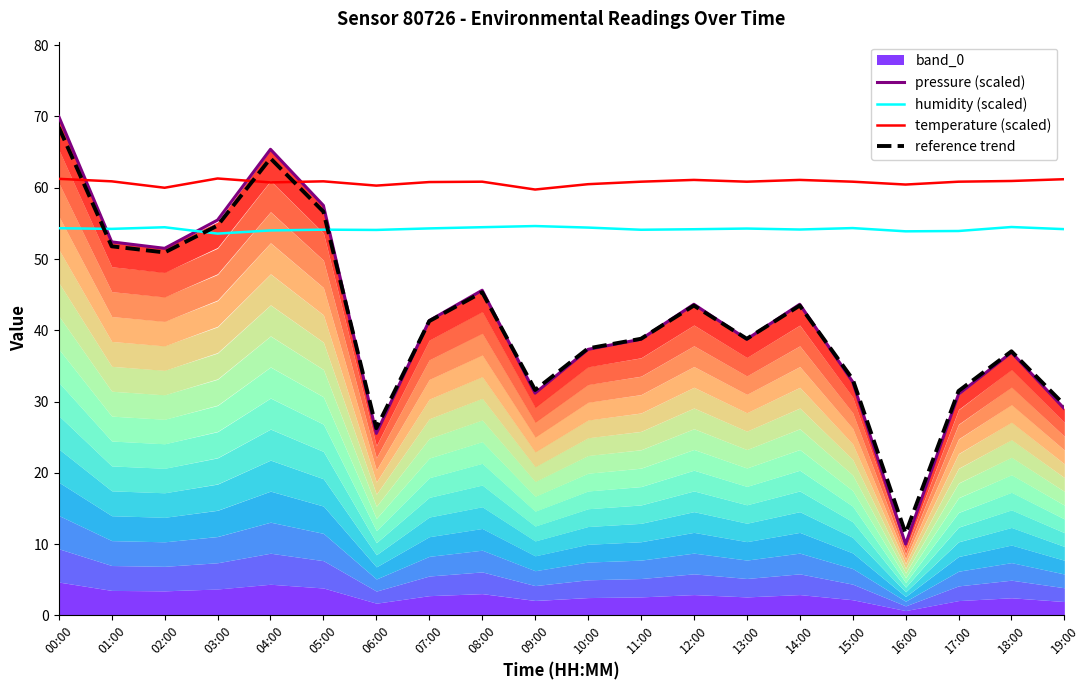

What is the maximum value shown in the chart?

70.0